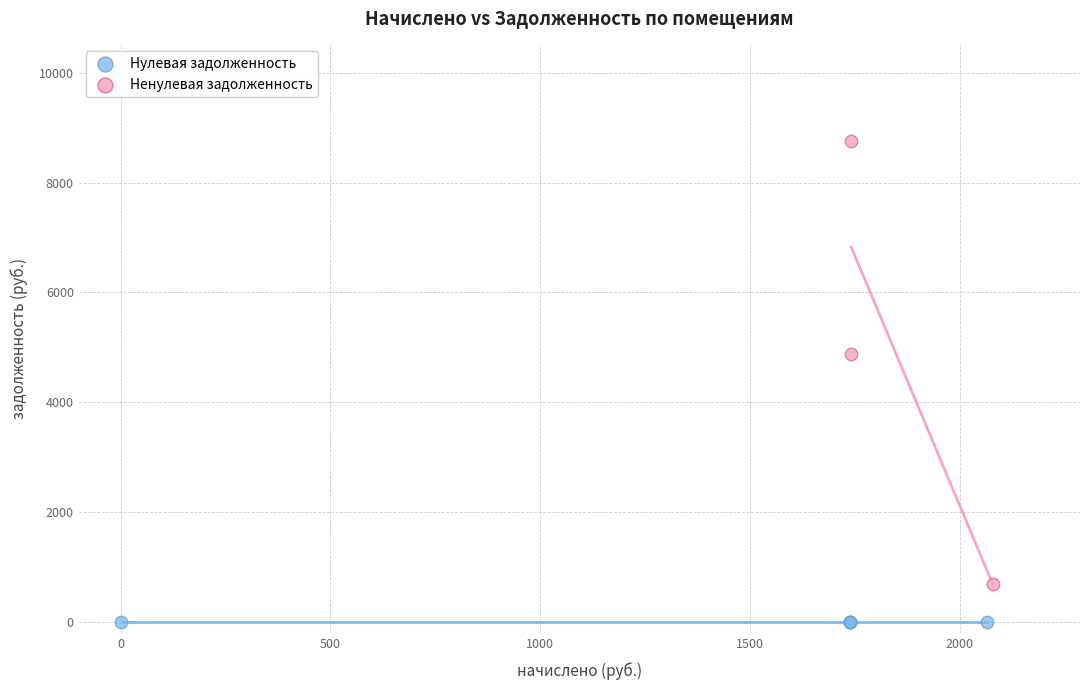

What are all the series names shown in the legend?

Нулевая задолженность, Ненулевая задолженность